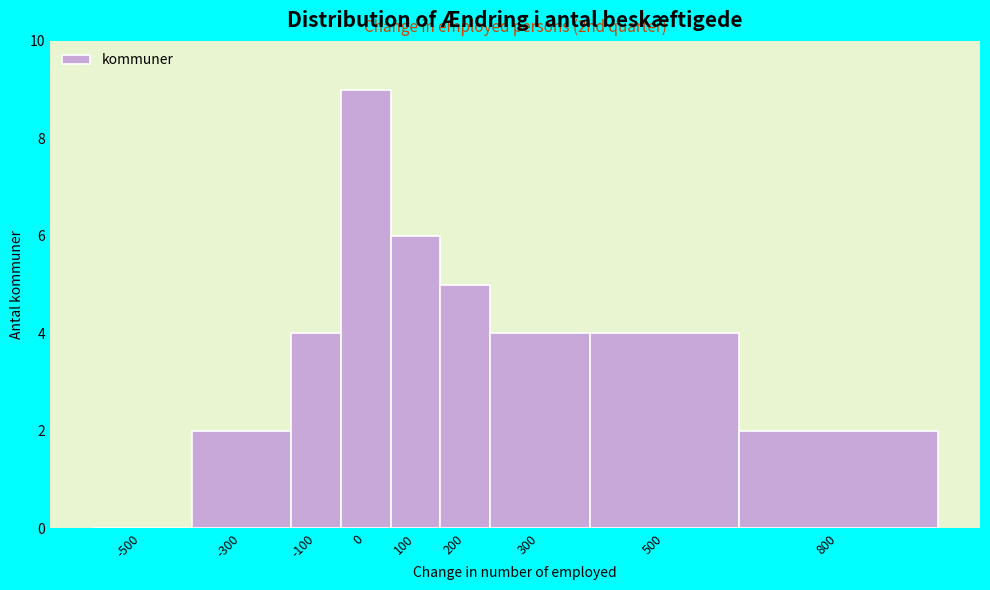

Reading left to right, what are all the values shown in this chart?

-500=0	-300=2	-100=4	0=9	100=6	200=5	300=4	500=4	800=2